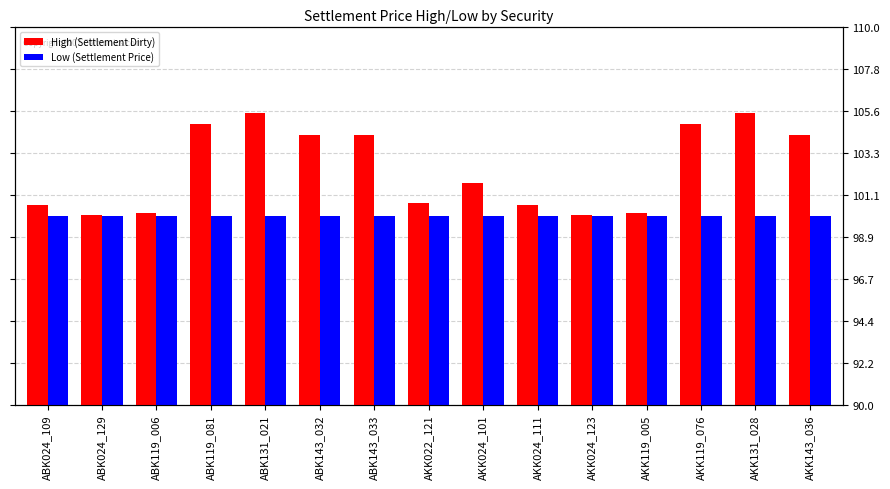

True or false: Low (Settlement Price) has a value of 143.6 at ABK119_081.

False